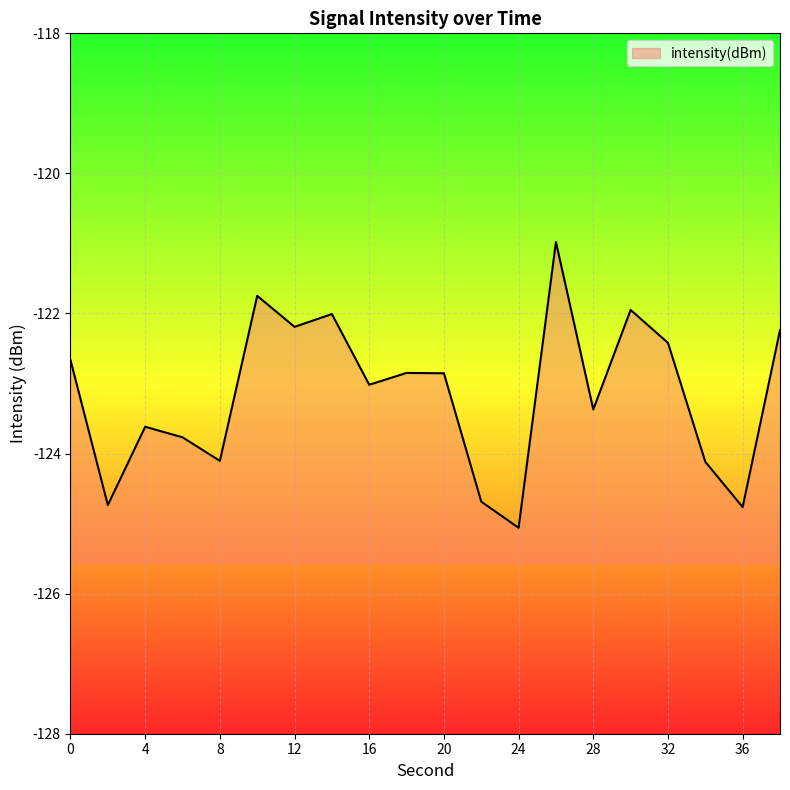

How many values are below -122?

17